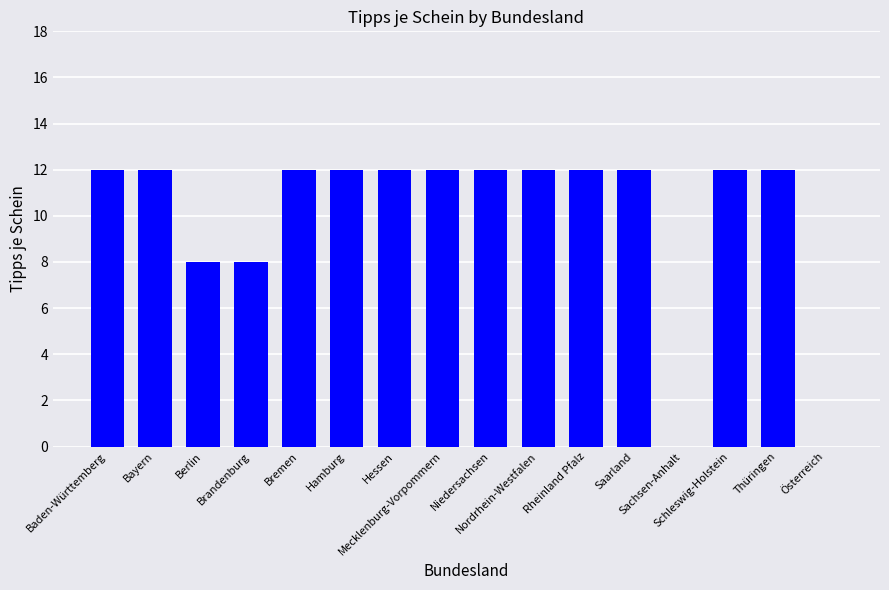

What is the sum of all values?

160